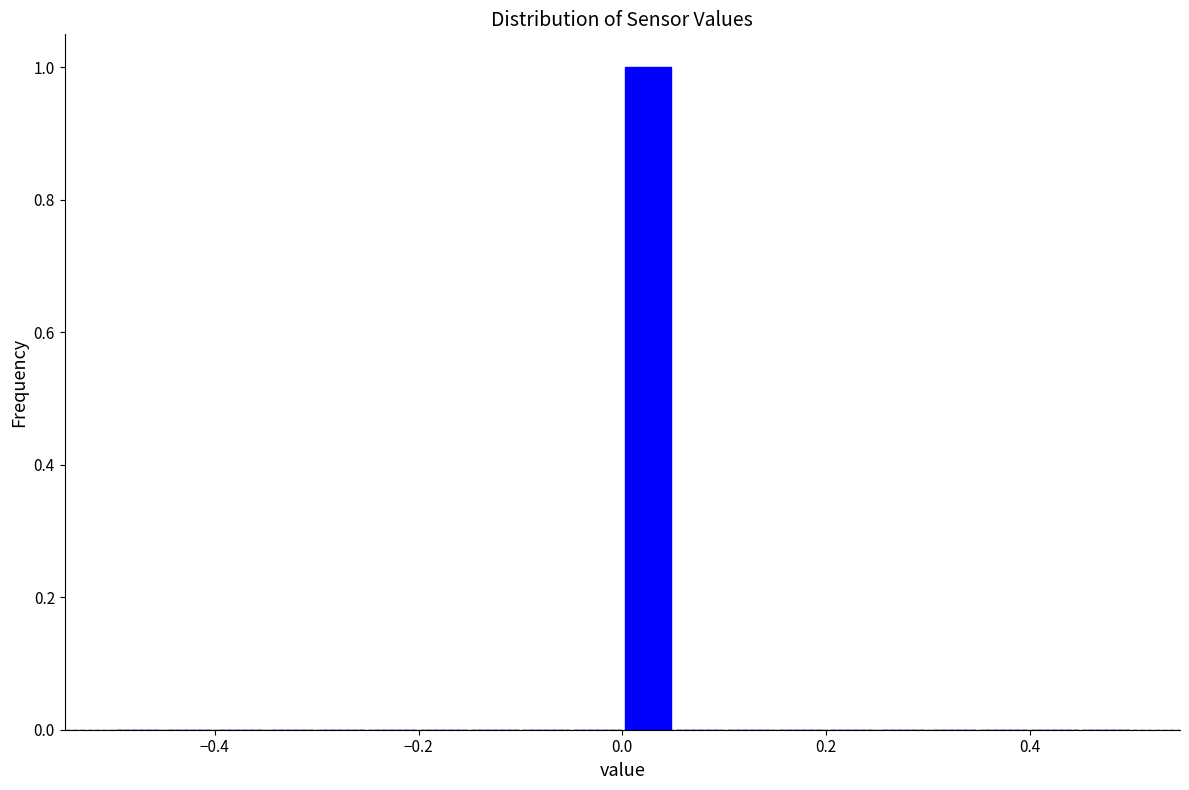

Read against the x-axis, roughly where is the centre of the tallest bar?

0.02